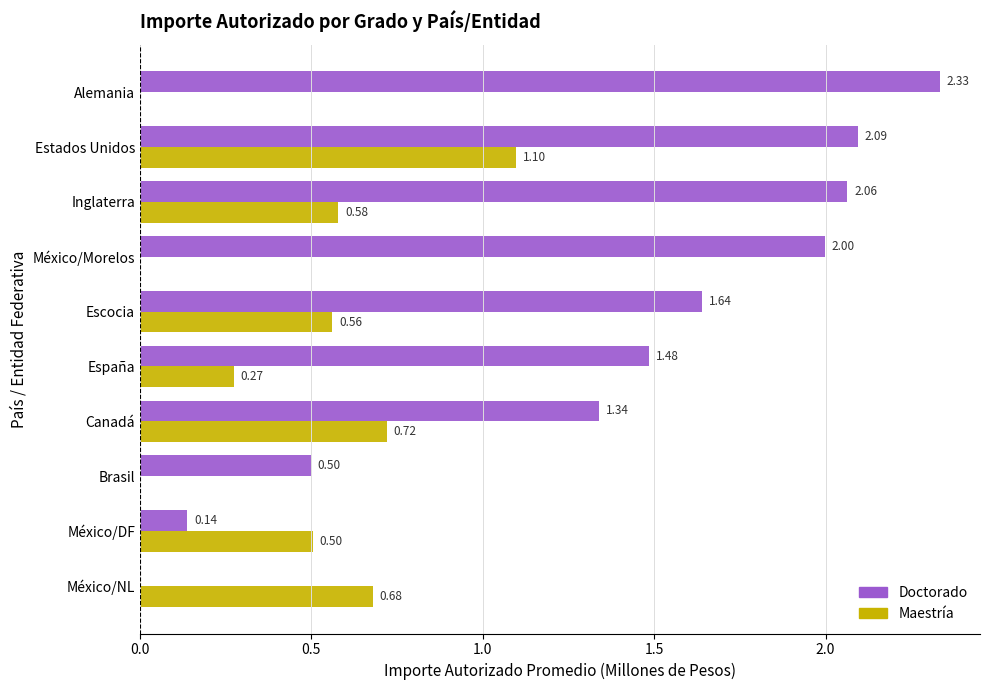

At which label does Maestría reach its peak?

Estados Unidos